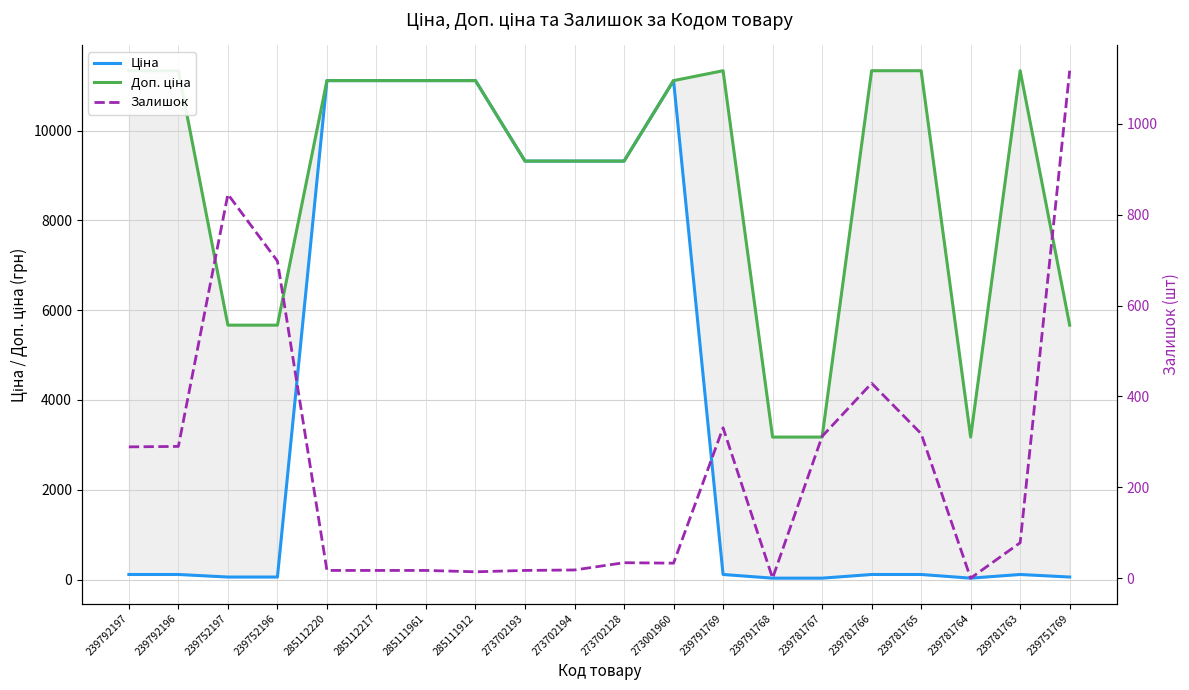

What is the label of the 20th point from the left?

239751769